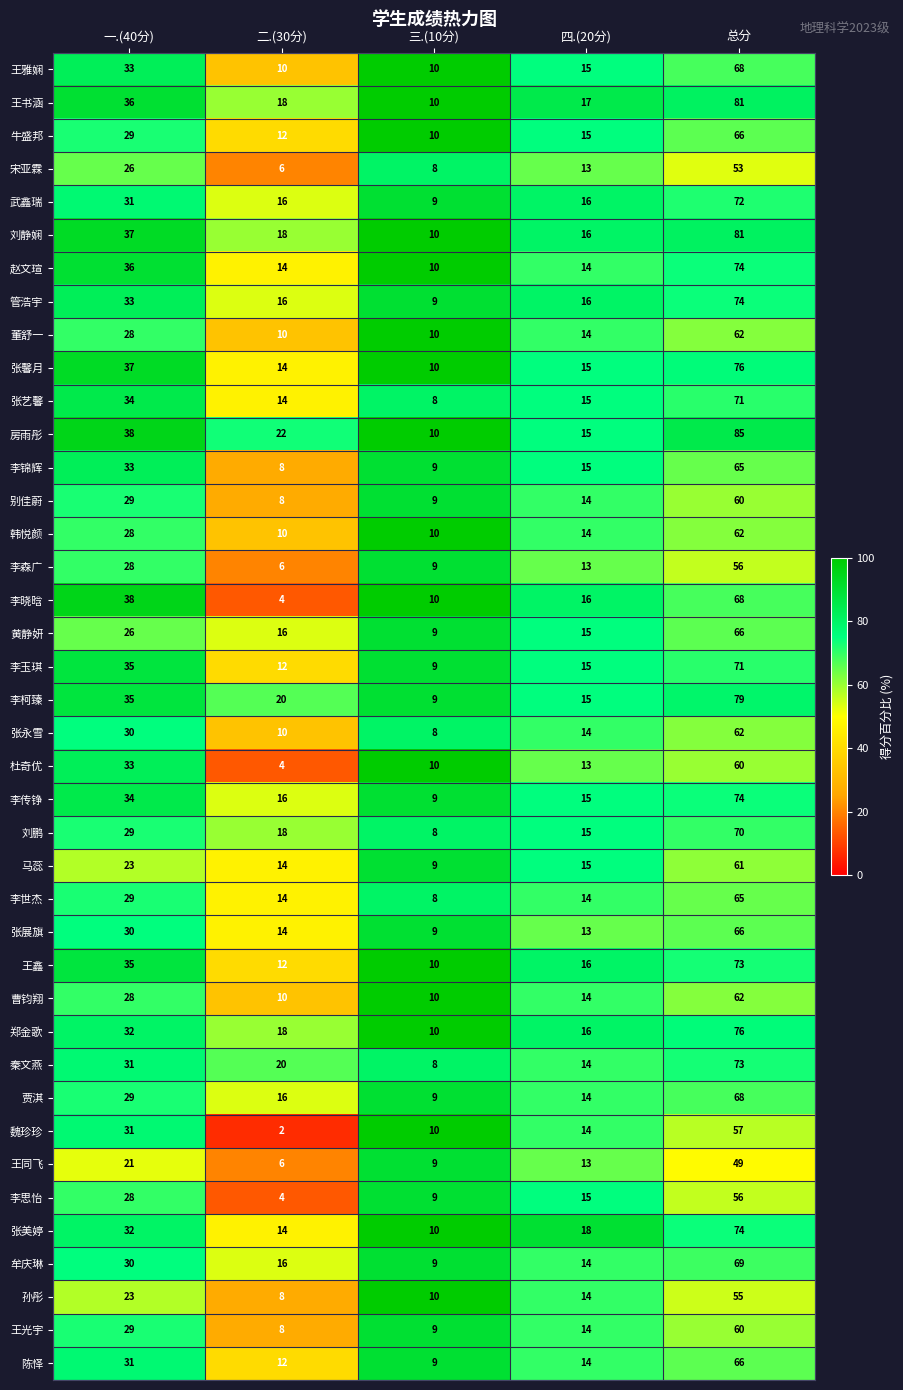

Rank the categories by 王书涵 value from highest to lowest.

总分, 一.(40分), 二.(30分), 四.(20分), 三.(10分)